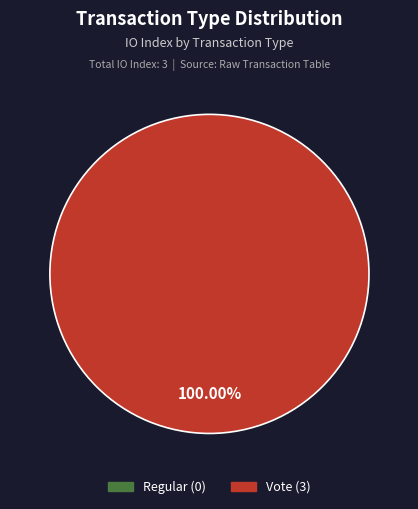

Is there a majority slice in this chart?

Yes